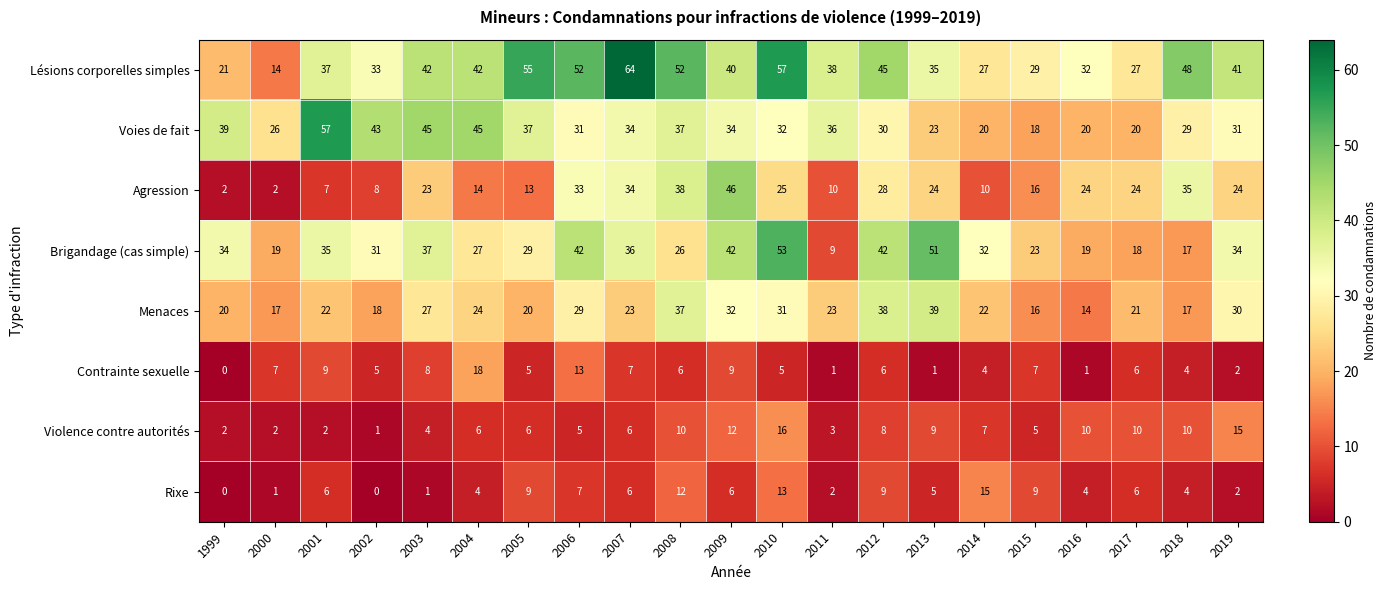

True or false: Menaces has a value of 11 at 2010.

False